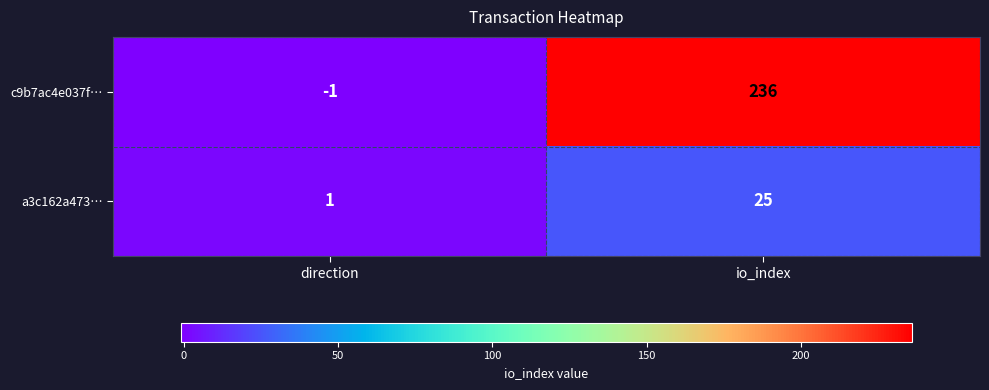

At which category is the sum across all series the highest?

io_index